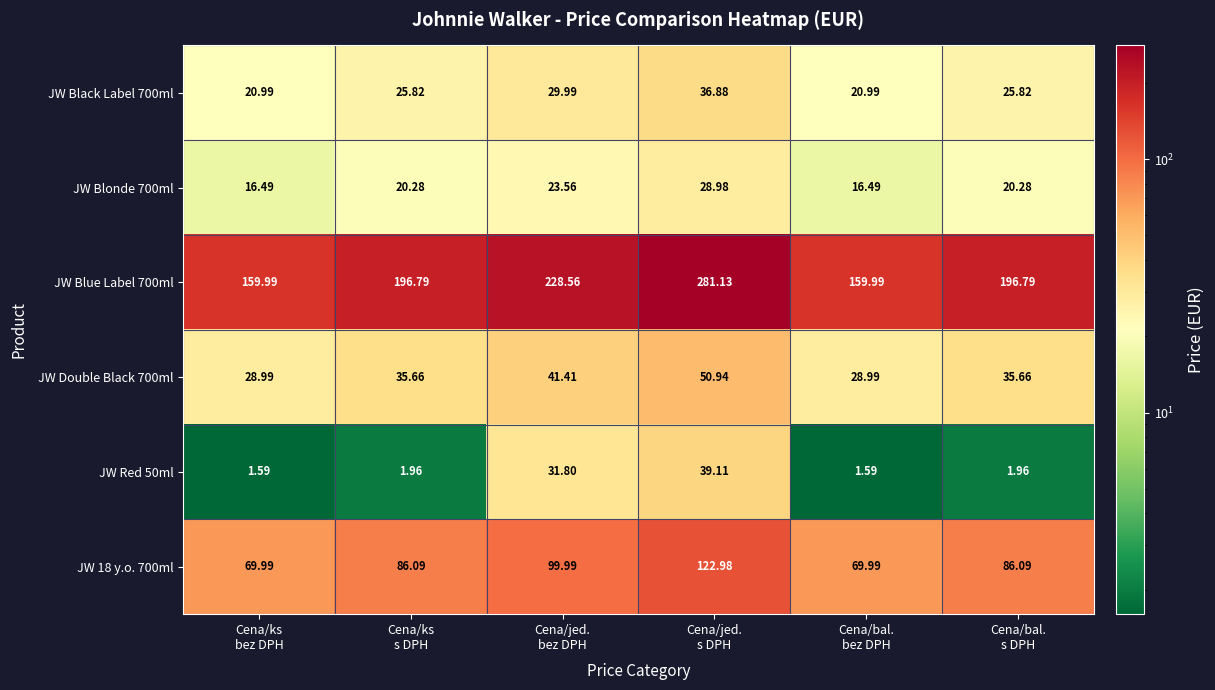

Which series has the widest spread of values?

JW Blue Label 700ml